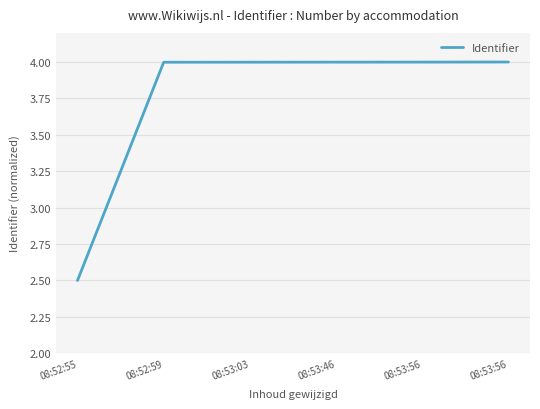

At which category does the chart reach its minimum across all series?

08:52:55